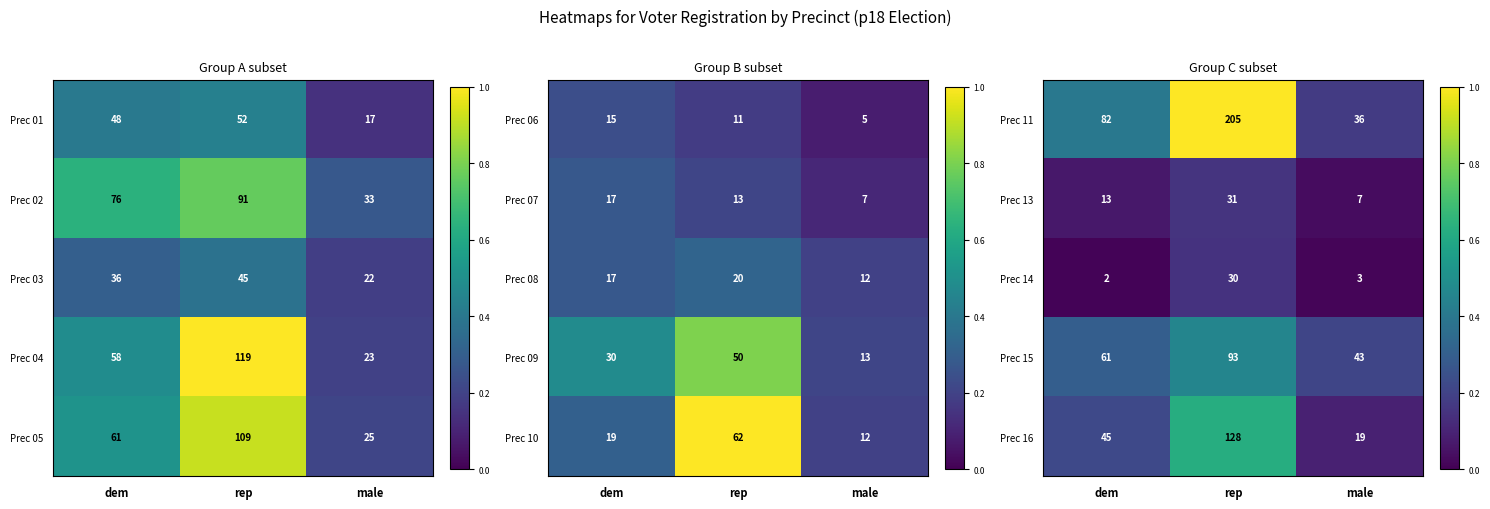

What is the difference between the maximum and minimum values in the Prec 14 series?

28